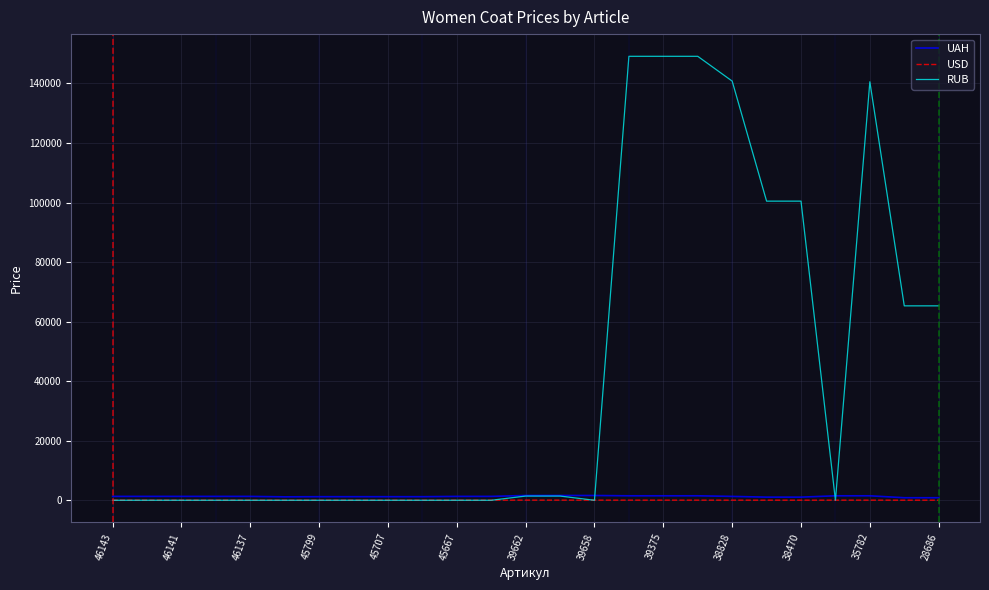

What are all the series names shown in the legend?

UAH, USD, RUB